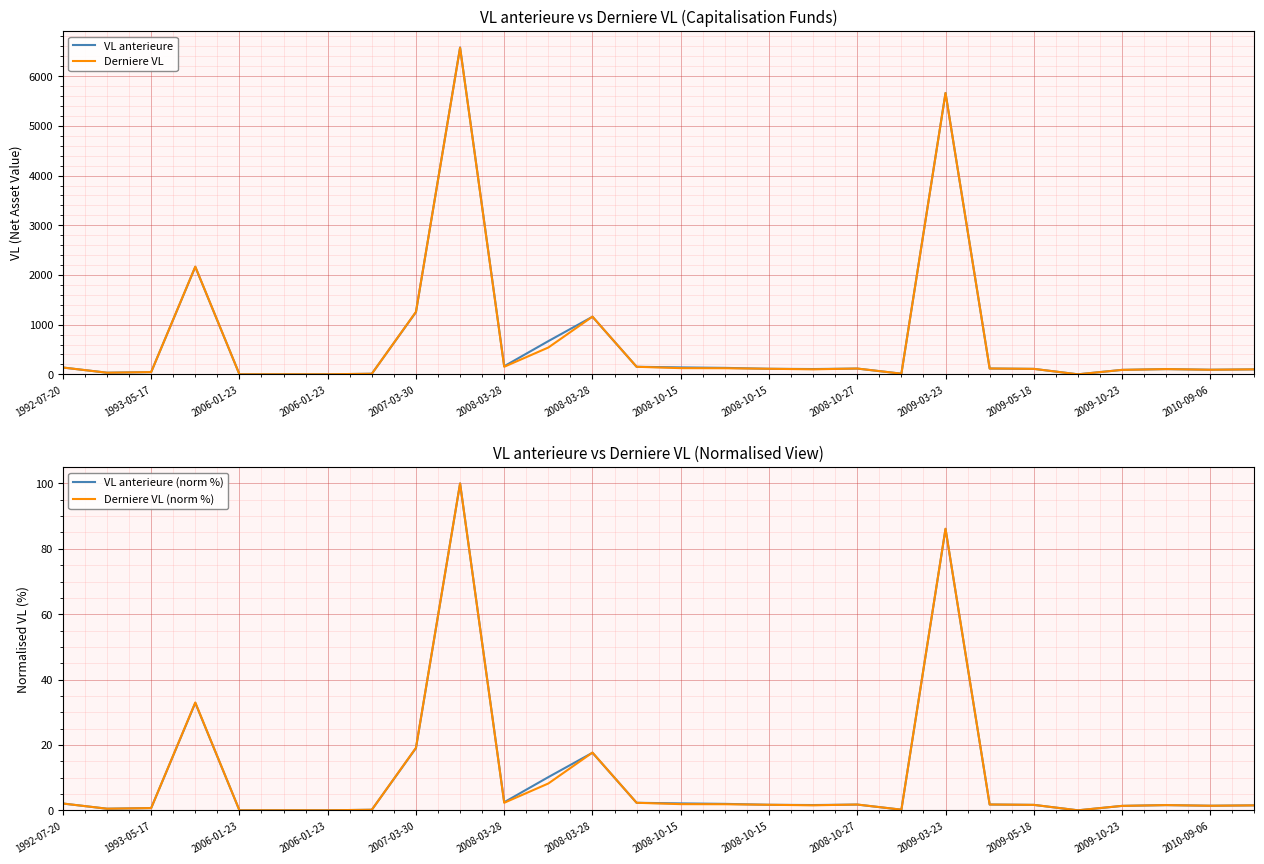

True or false: VL anterieure (norm %) has more than 1 interior local peaks.

True